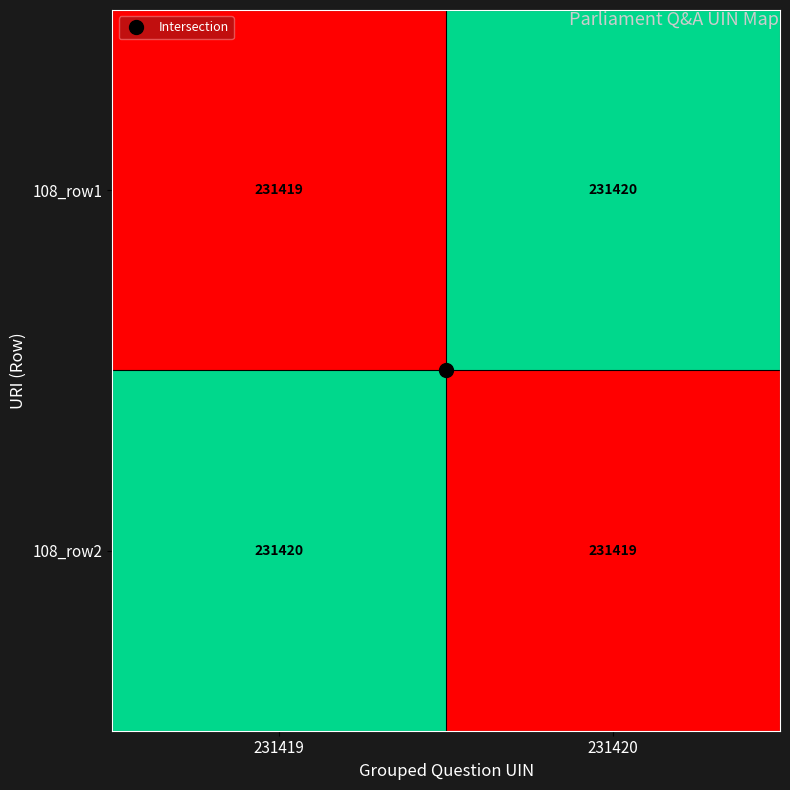

How many distinct data groups are displayed?

2